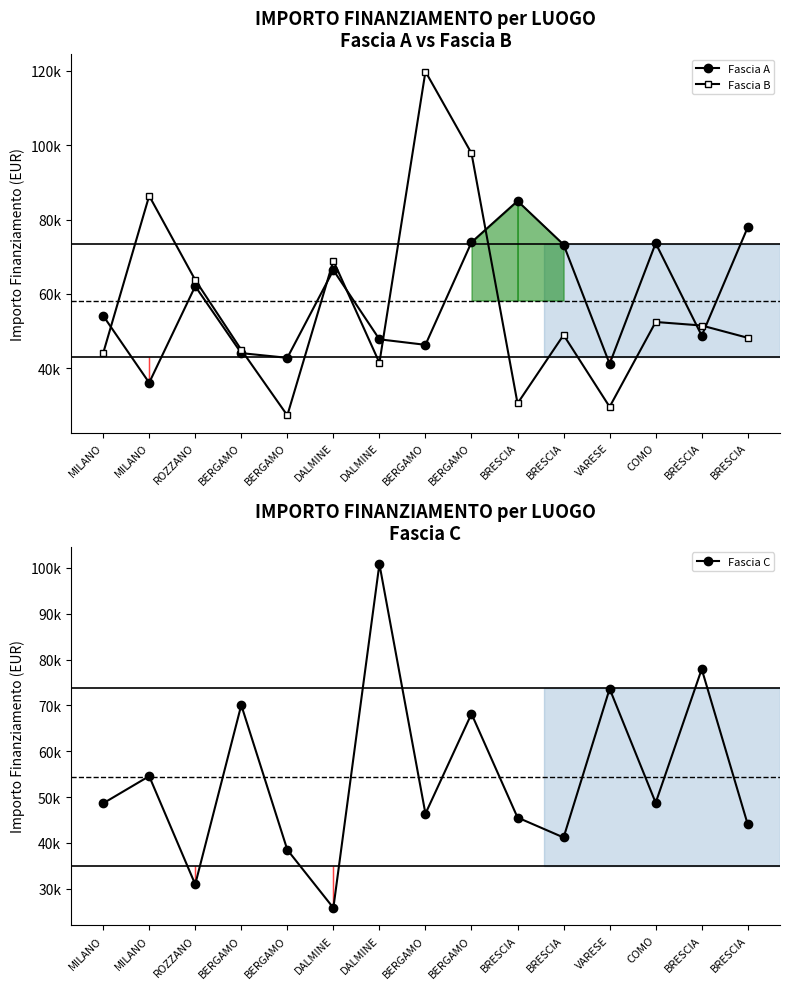

Reading left to right, transcribe all the data shown in this chart.

Fascia A: 54144.9	36123.8	62062.4	44080.6	42816.5	66393.6	47794.5	46312.5	73886.6	84977.9	73250.1	41196.6	73636.1	48776.3	77926.5
Fascia B: 44036.1	86371.0	63747.5	44978.7	27342.9	68925.6	41496.0	119783.4	97812.0	30558.8	48957.9	29640.7	52455.4	51504.7	48200.6
Fascia C: 48646.7	54577.6	30978.2	70077.9	38513.5	25842.4	100847.1	46386.6	68180.1	45553.7	41196.6	73636.1	48776.3	77926.5	44036.1